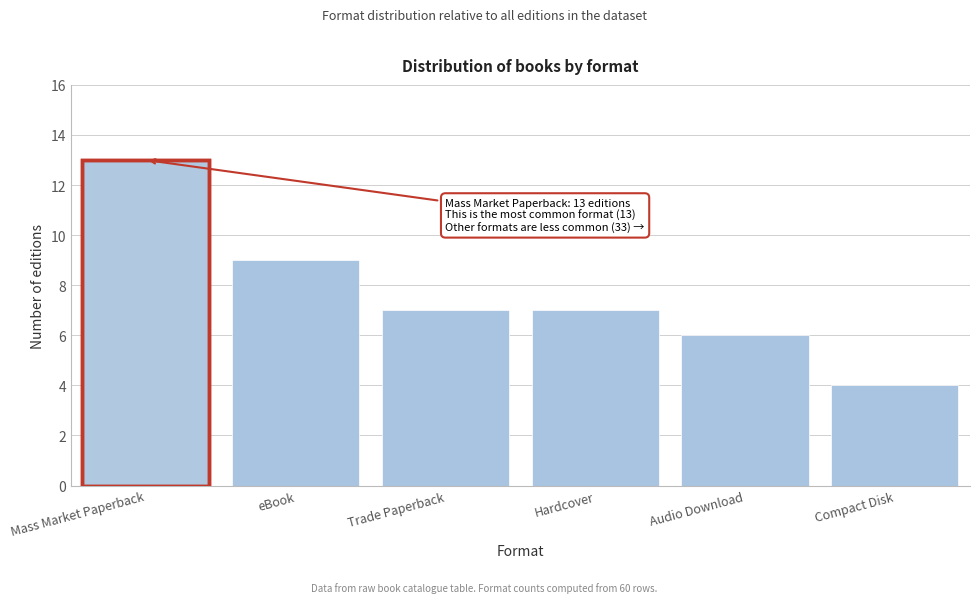

Reading right to left, transcribe all the data shown in this chart.

Compact Disk=4	Audio Download=6	Hardcover=7	Trade Paperback=7	eBook=9	Mass Market Paperback=13